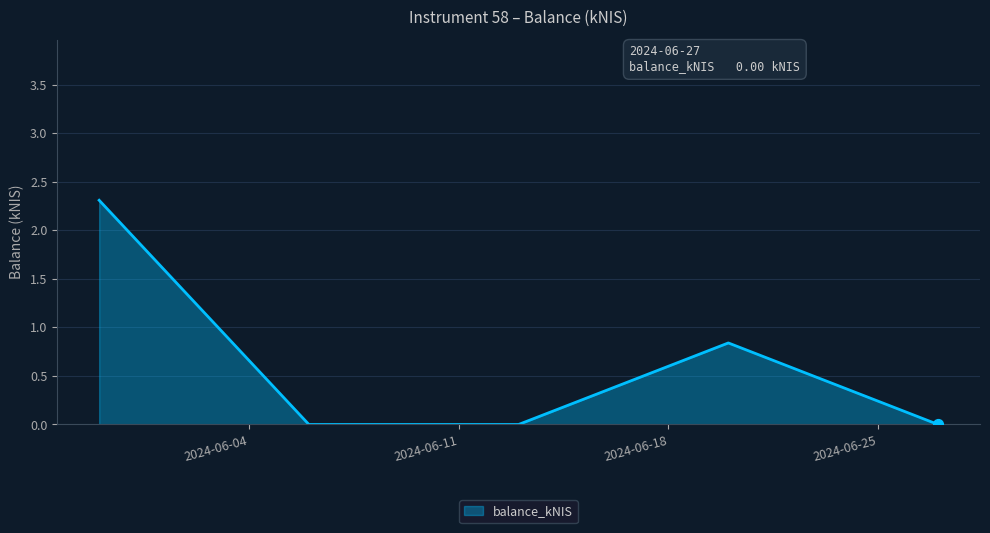

What is the greatest value displayed?

2.3